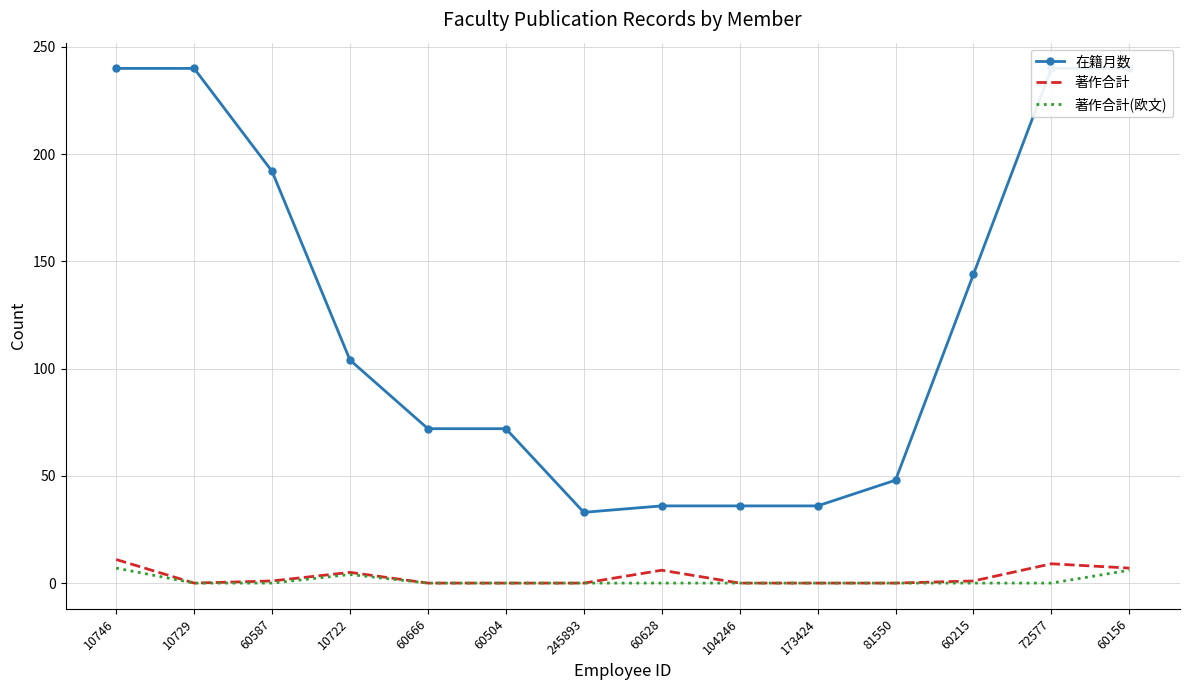

What position from the right is 60504?

9